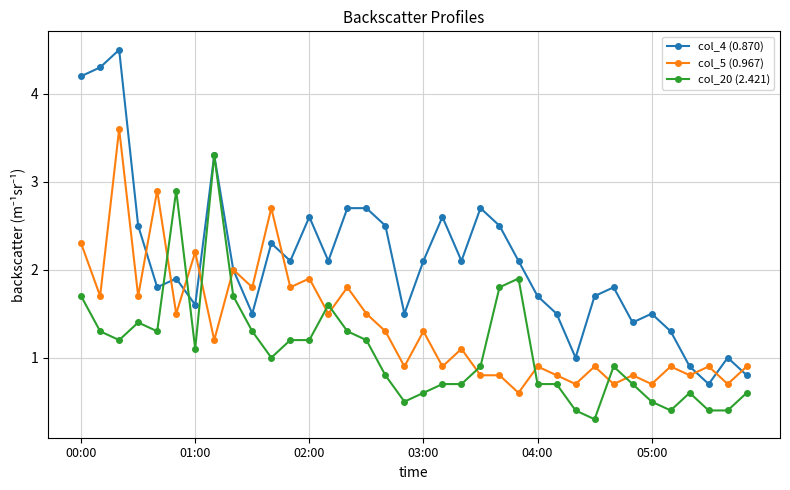

How many data points in col_20 (2.421) are less than 1?

18